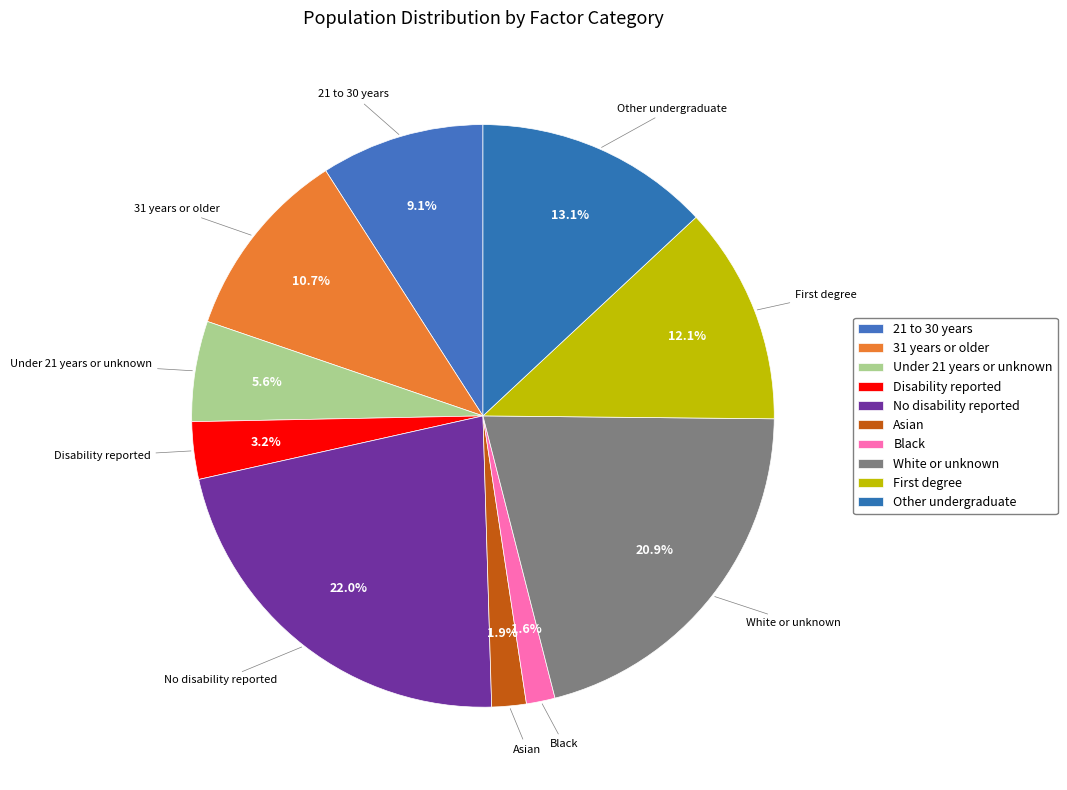

Is there any slice that represents more than half of the pie?

No